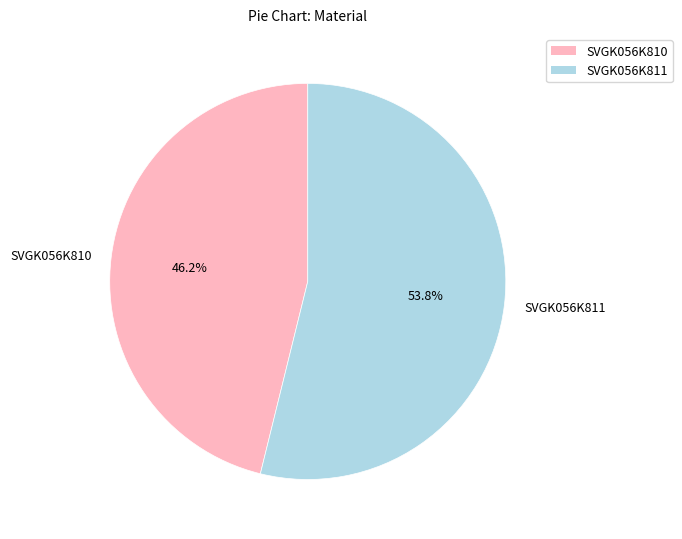

Rank the categories by value from lowest to highest.

SVGK056K810, SVGK056K811